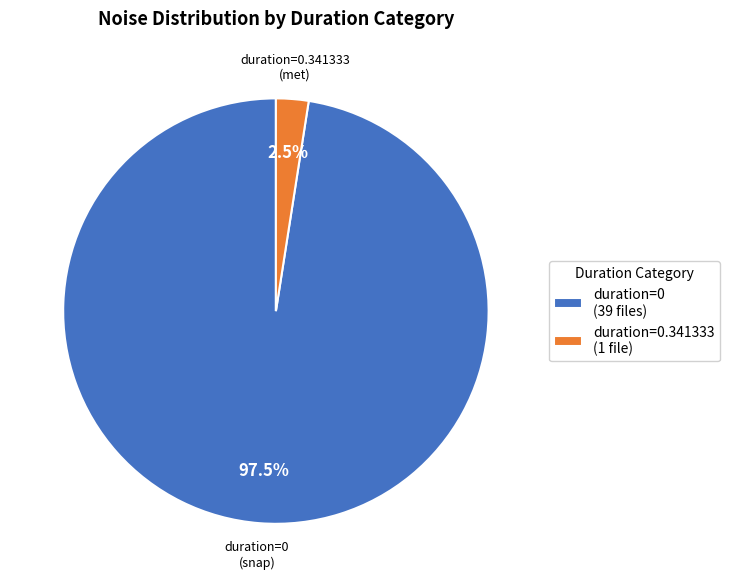

To the nearest percent, what is the difference between the largest and smallest slice percentages?

95%